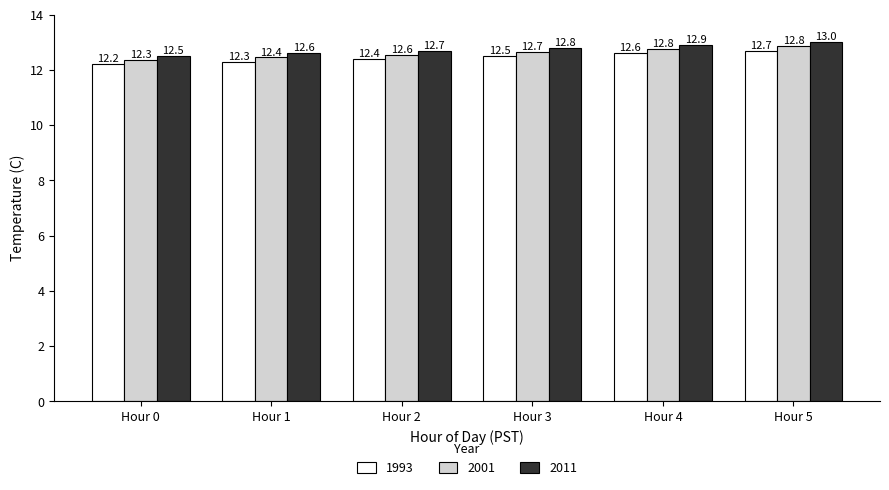

Rank the categories by 2011 value from lowest to highest.

Hour 0, Hour 1, Hour 2, Hour 3, Hour 4, Hour 5